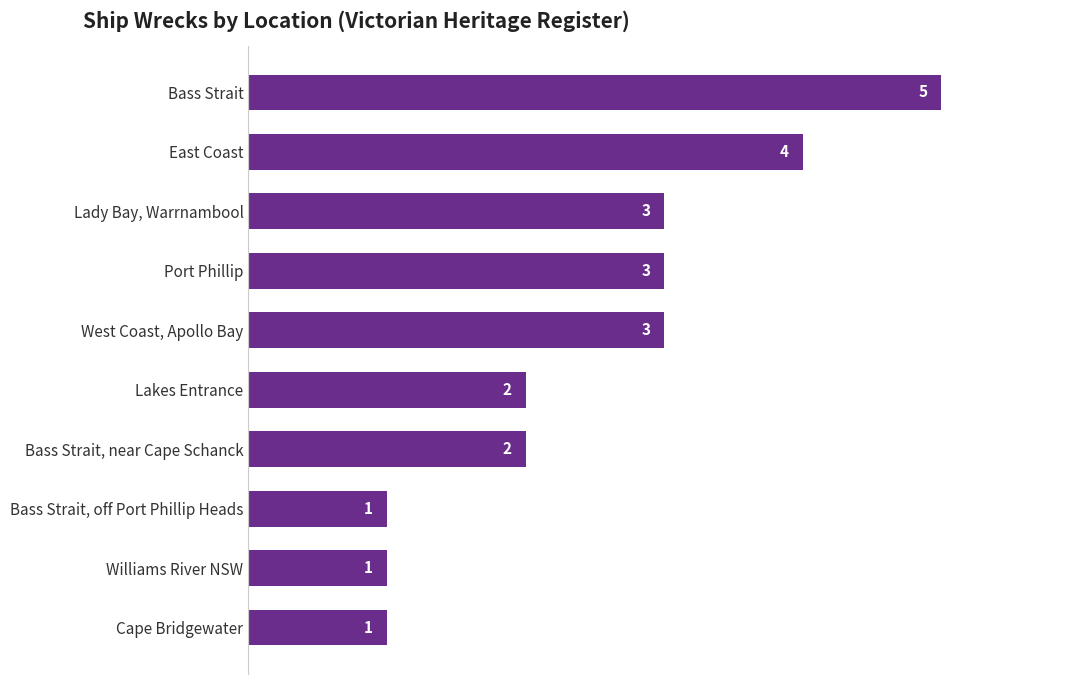

Does the chart contain stacked bars?

No